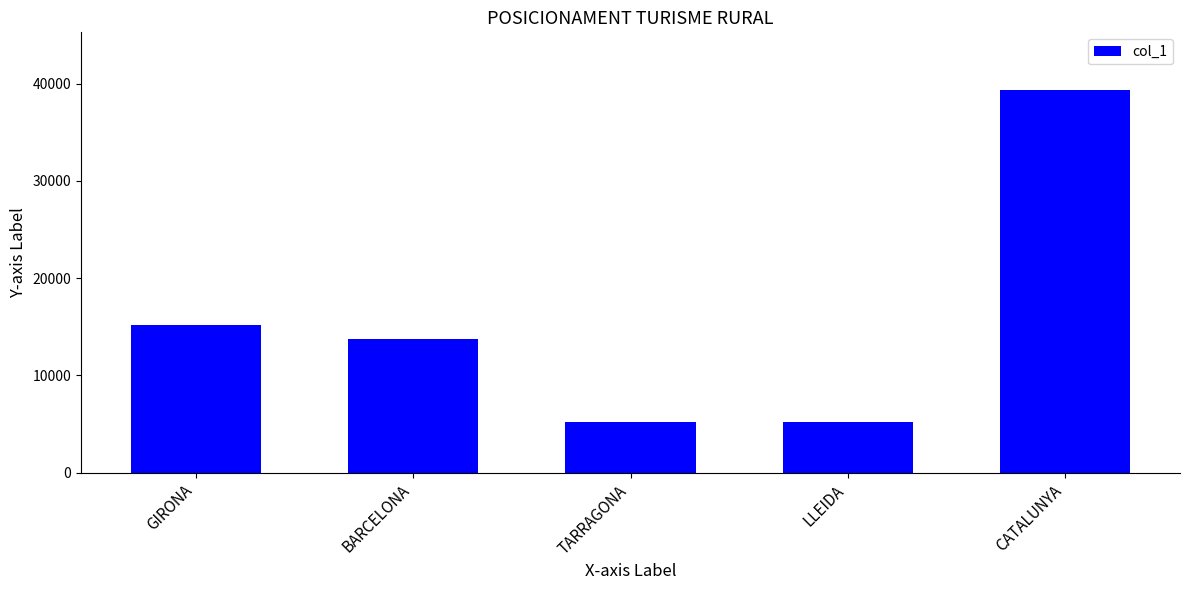

What is the maximum value shown in the chart?

39374